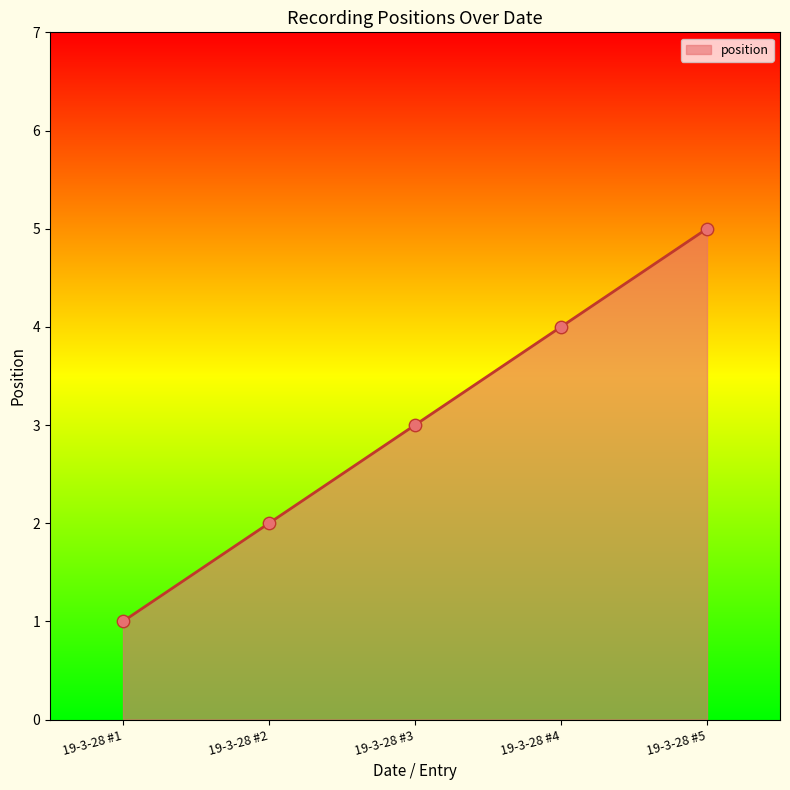

What is the ratio of the value at 19-3-28 #2 to the value at 19-3-28 #5?

0.4